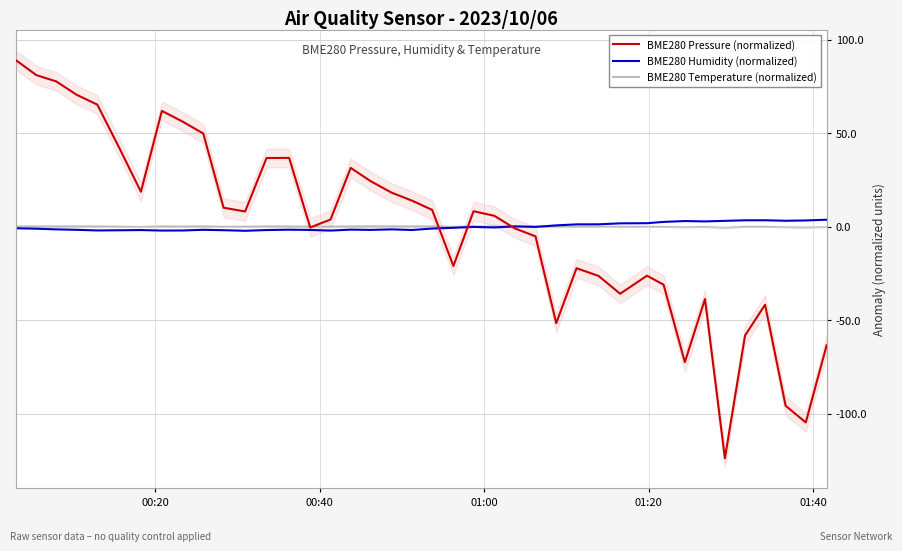

What is the maximum value for BME280 Pressure (normalized)?

89.0